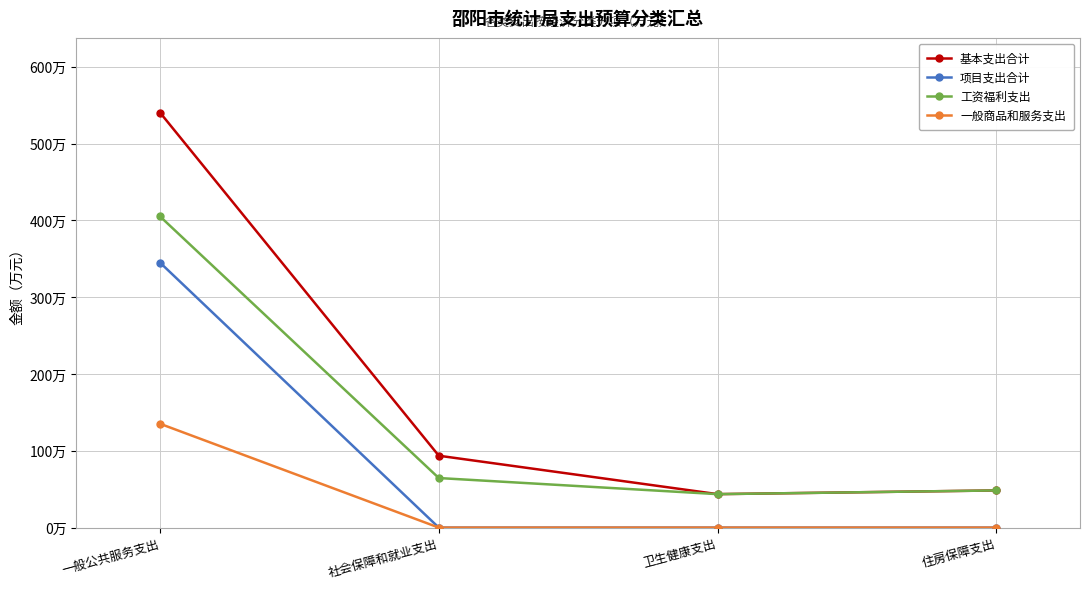

Rank the series at 社会保障和就业支出 from highest to lowest value.

基本支出合计, 工资福利支出, 项目支出合计, 一般商品和服务支出